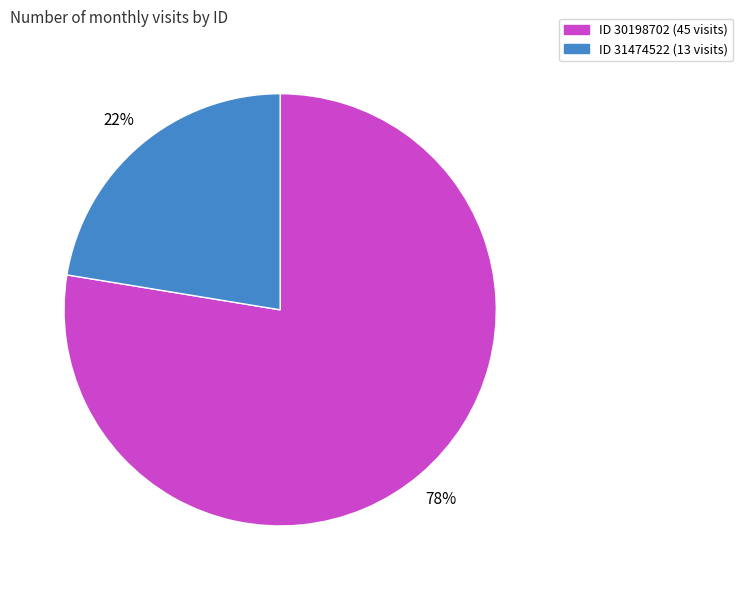

Does any single category account for the majority?

Yes